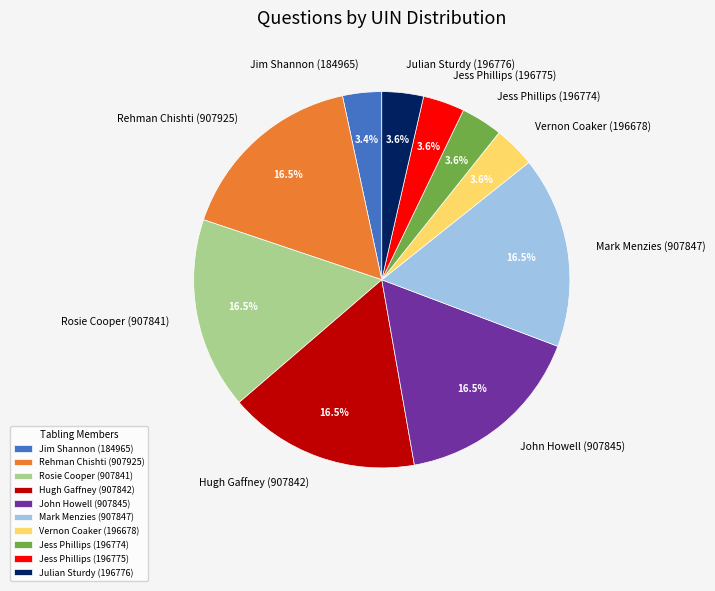

The Julian Sturdy (196776) slice represents 4% of the pie. True or false?

True